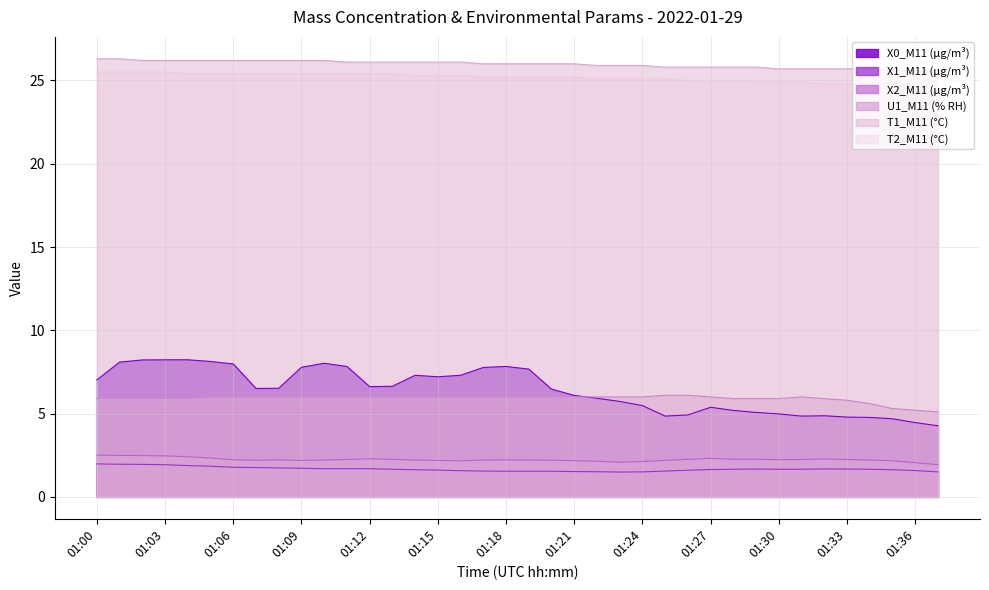

True or false: U1_M11 (% RH) and X2_M11 (μg/m³) cross at least once.

False